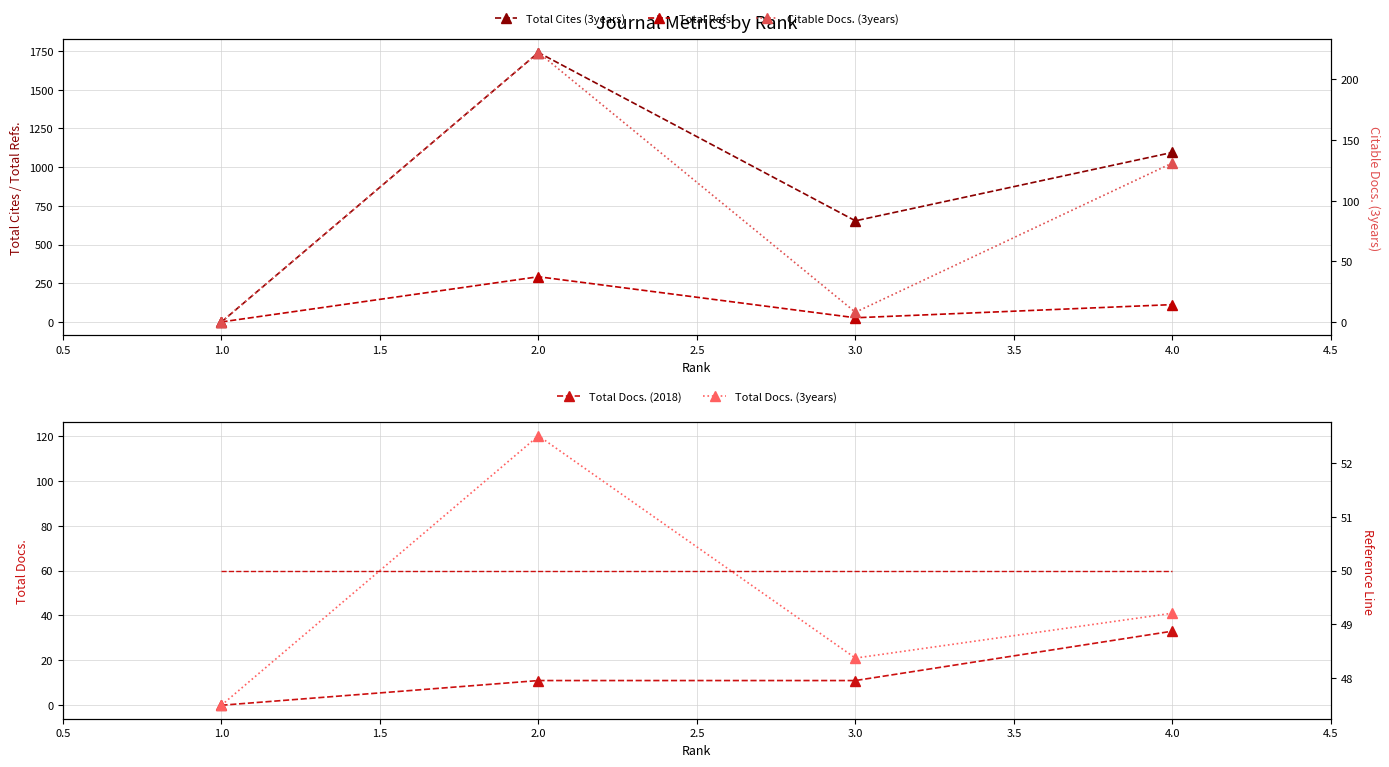

How many values in the Total Docs. (3years) series exceed 41?

1